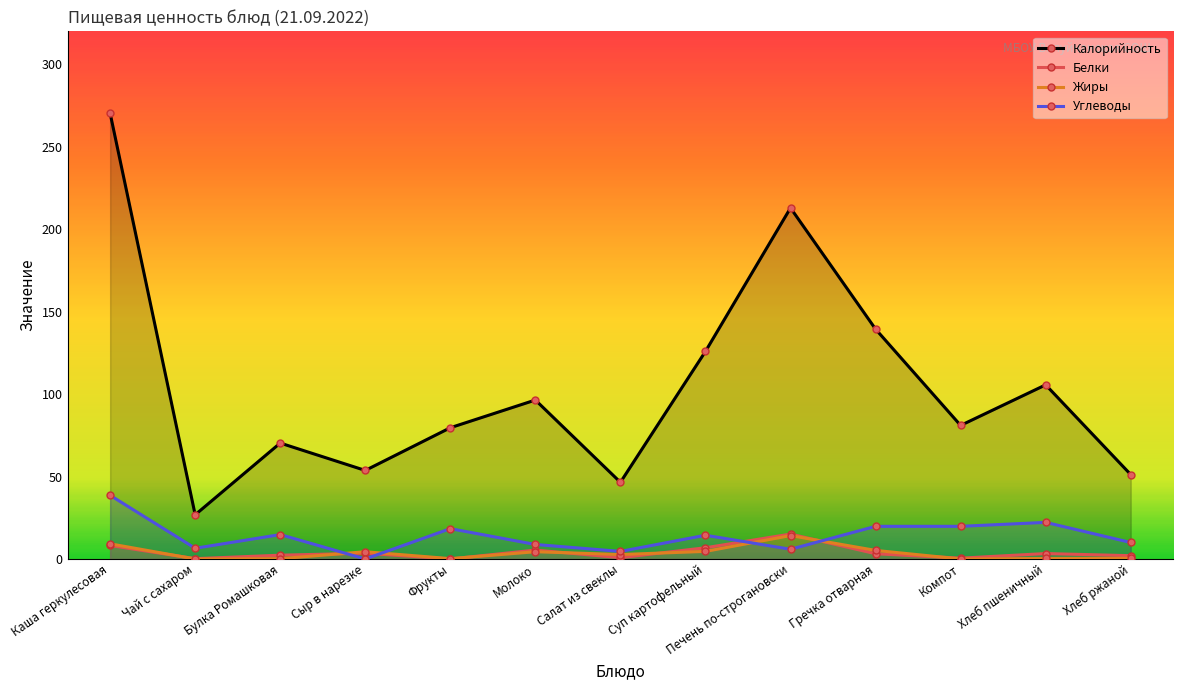

Which series has the largest total across all categories?

Калорийность